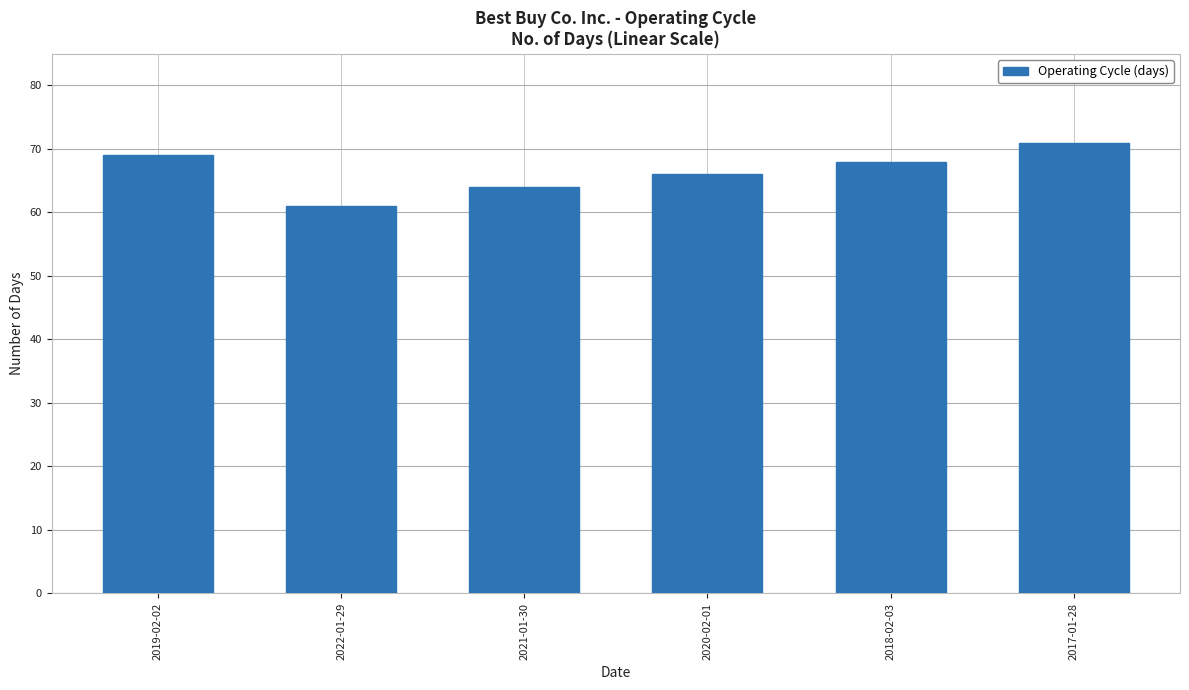

Approximately how many times larger is the value at 2019-02-02 compared to 2020-02-01?

1.0